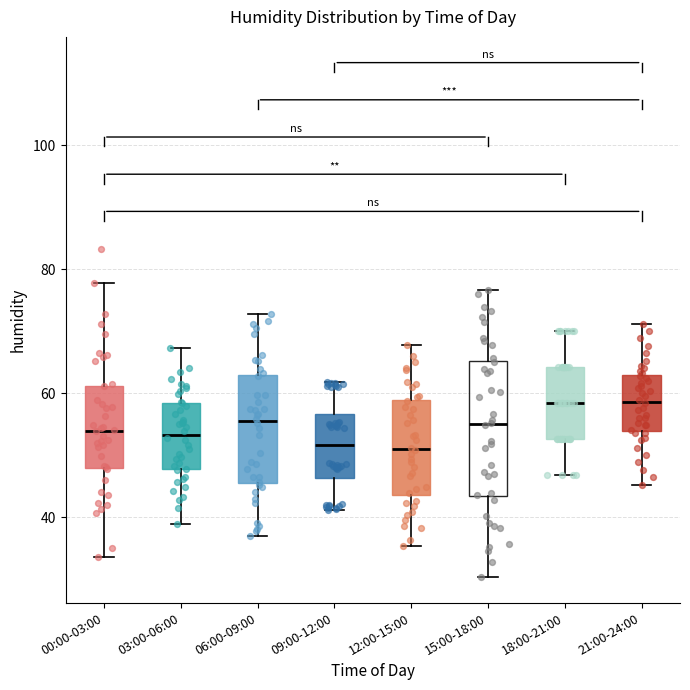

Reading left to right, transcribe this box plot: for each box, give where its median line is, the range the box spans, and where its two whiskers end, as read against the y-axis. The values are not printed on the chart, so give them approximately, as read against the axis.

00:00-03:00: median 54, box 48 to 62, whiskers 34 to 78
03:00-06:00: median 54, box 48 to 58, whiskers 38 to 68
06:00-09:00: median 56, box 46 to 62, whiskers 36 to 72
09:00-12:00: median 52, box 46 to 56, whiskers 42 to 62
12:00-15:00: median 50, box 44 to 58, whiskers 36 to 68
15:00-18:00: median 56, box 44 to 66, whiskers 30 to 76
18:00-21:00: median 58, box 52 to 64, whiskers 46 to 70
21:00-24:00: median 58, box 54 to 62, whiskers 46 to 72